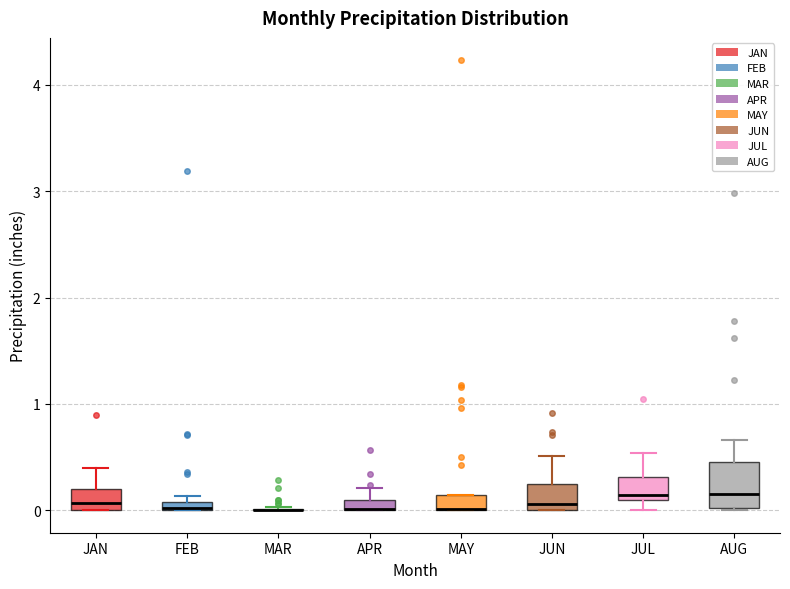

Where does the median line of the box for JUN sit on the y-axis? The values are not printed on the chart, so give them approximately, as read against the axis.

0.1